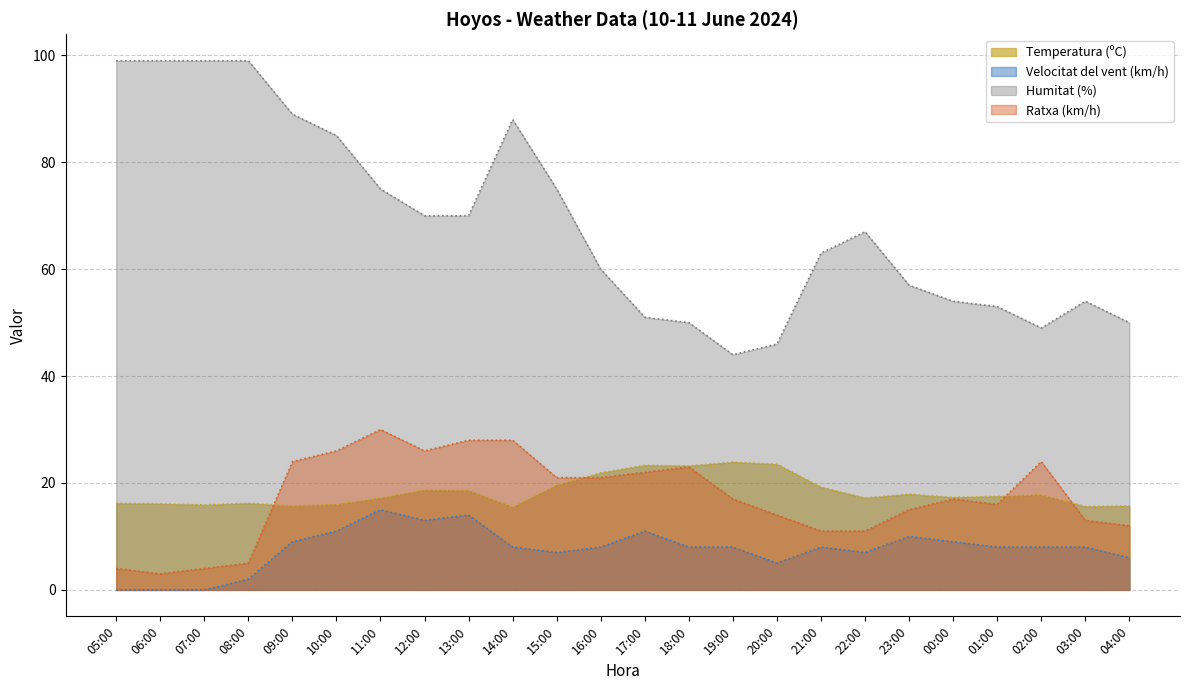

What is the difference between the maximum and minimum values in the Ratxa (km/h) series?

27.0